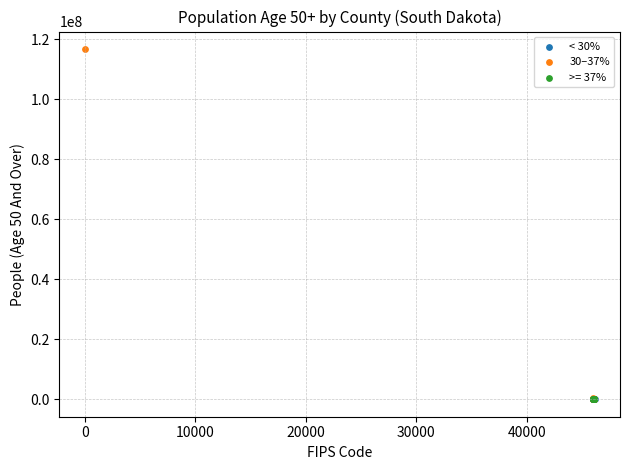

Which series has the largest Y range (max minus min)?

30–37%